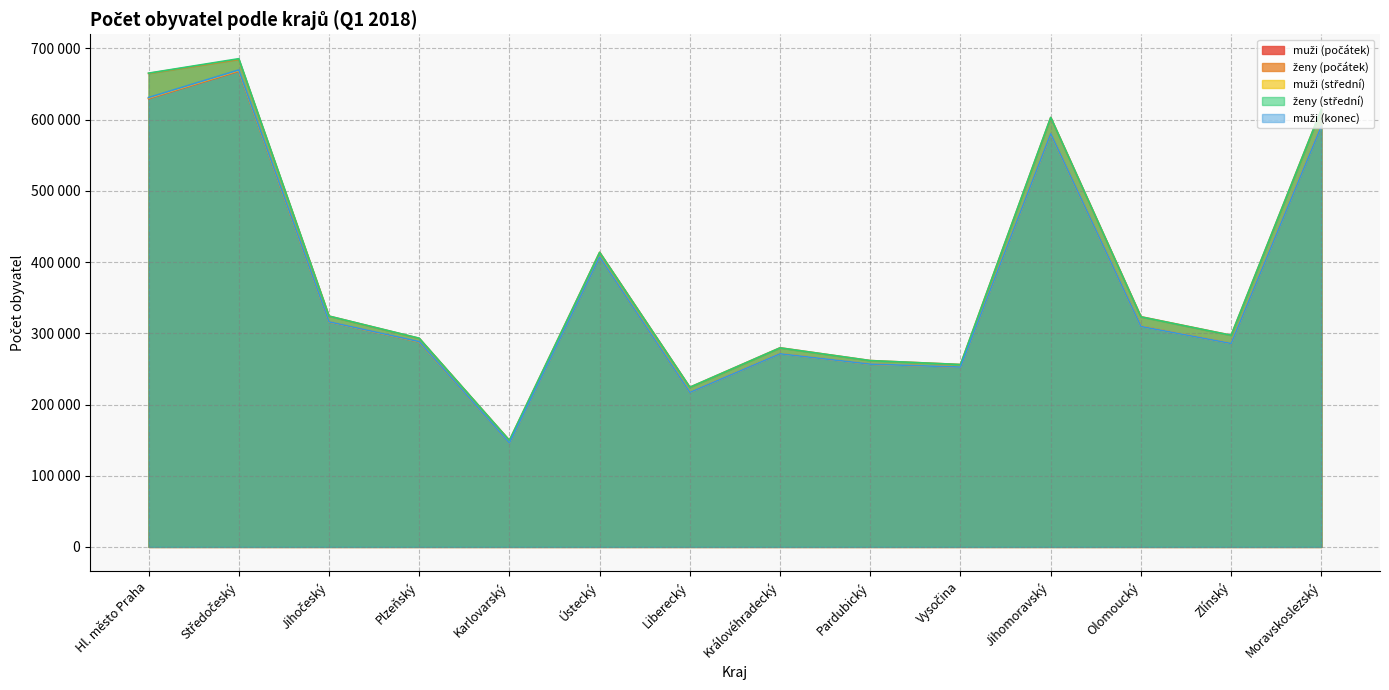

Which series has the widest spread of values?

ženy (střední)